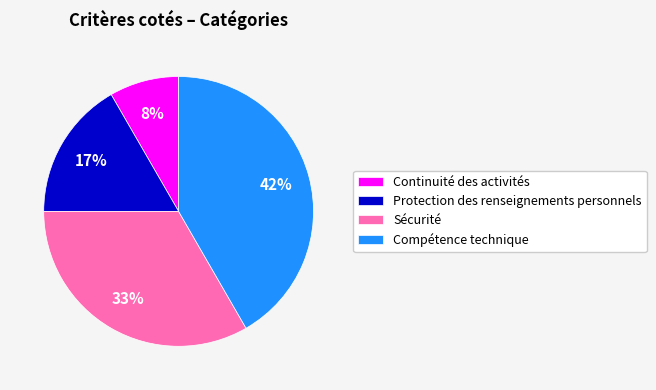

The Protection des renseignements personnels slice represents 17% of the pie. True or false?

True